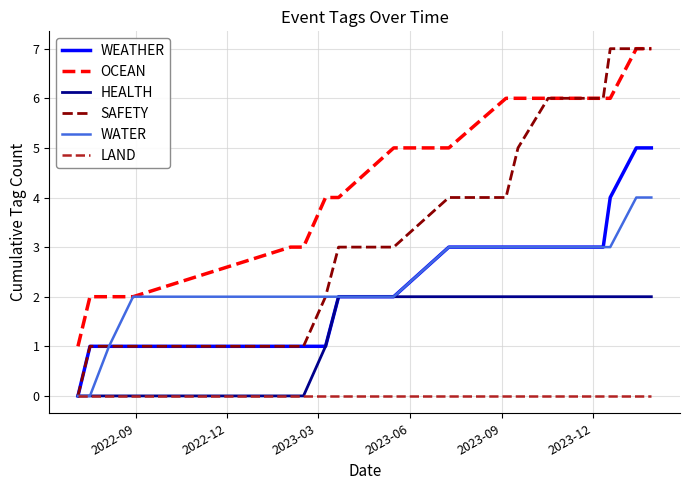

Which series has the largest range (max minus min)?

SAFETY